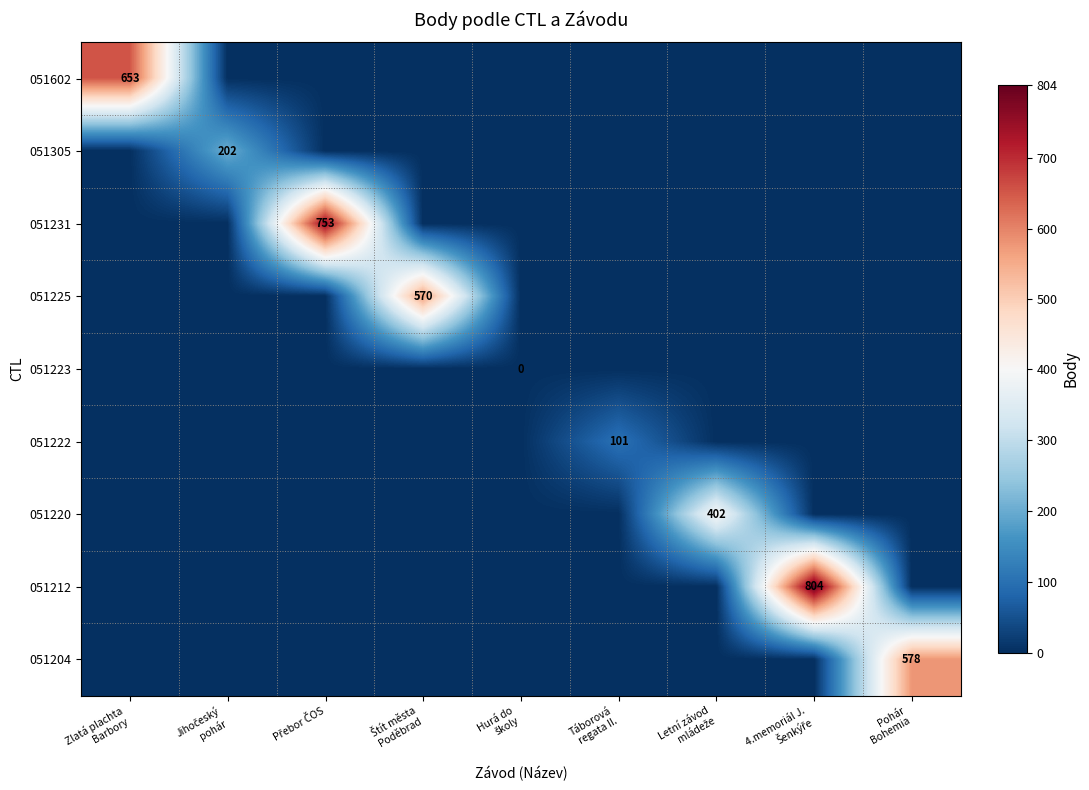

What is the spread (max minus min) of values at Zlatá plachta
Barbory?

653